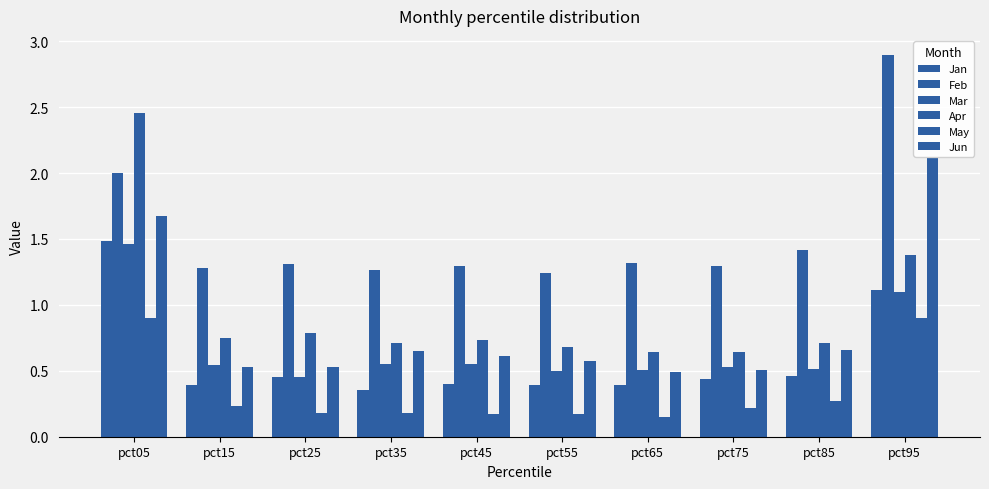

What is the difference between the highest and lowest values at pct35?

1.1